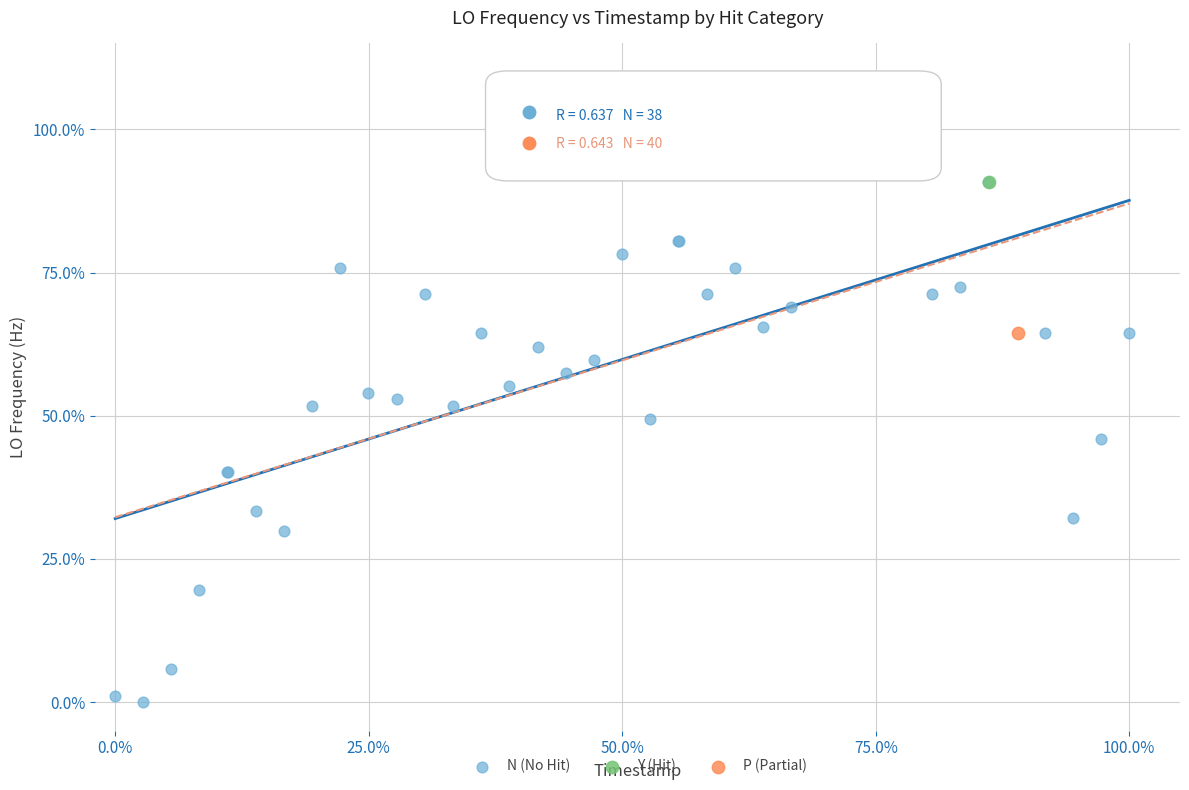

What are all the series names shown in the legend?

N (No Hit), Y (Hit), P (Partial)